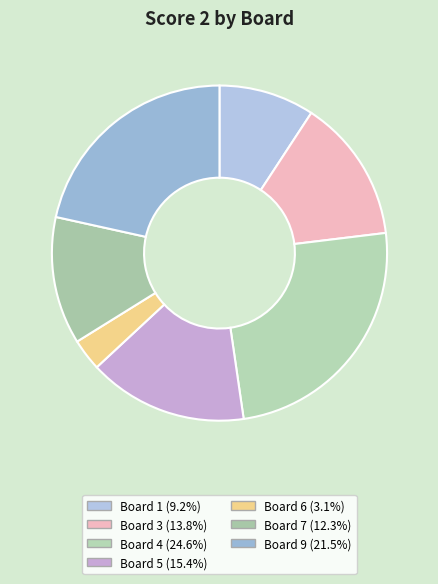

How many segments does this pie chart have?

7